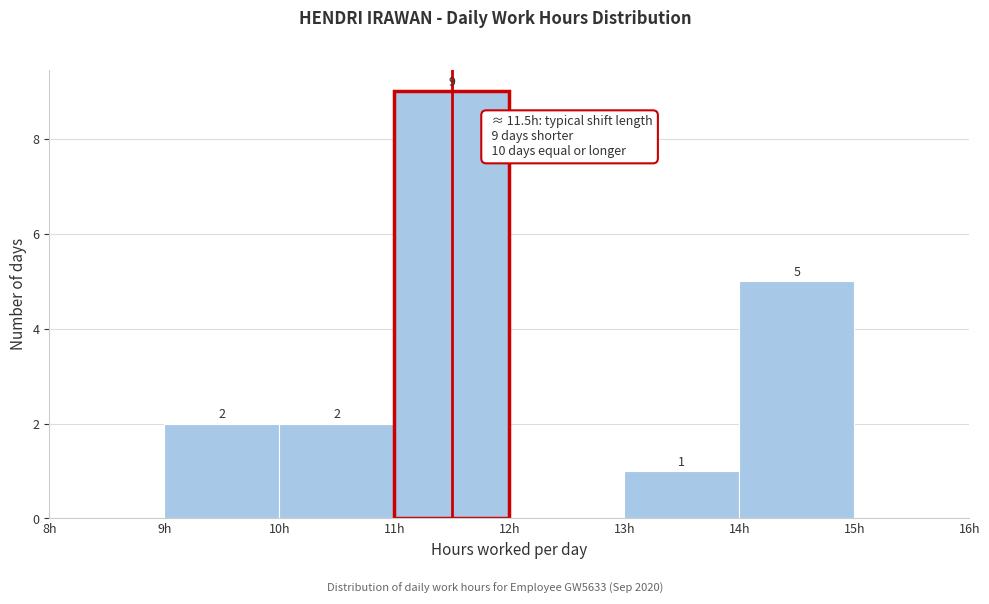

Over which range of the x-axis is the bar tallest?

11 to 12